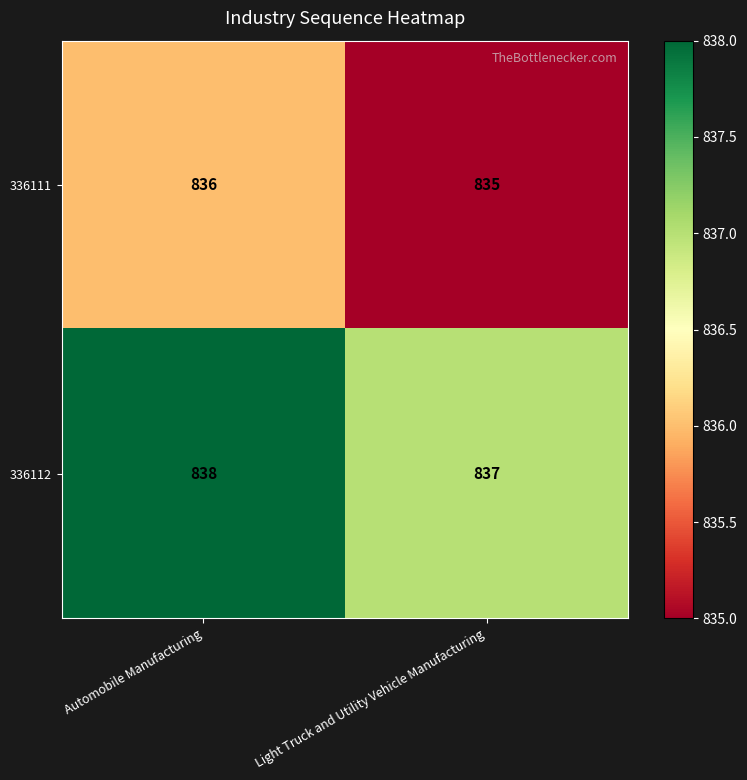

At which label is 336111 closest to 835?

Light Truck and Utility Vehicle Manufacturing